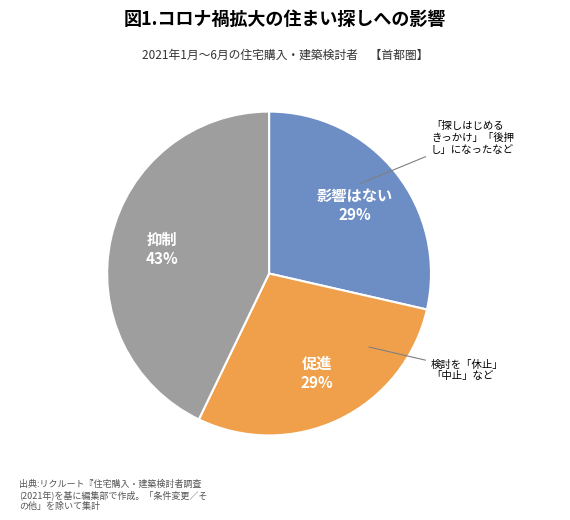

Is it true that 抑制 is 43% of the pie?

True